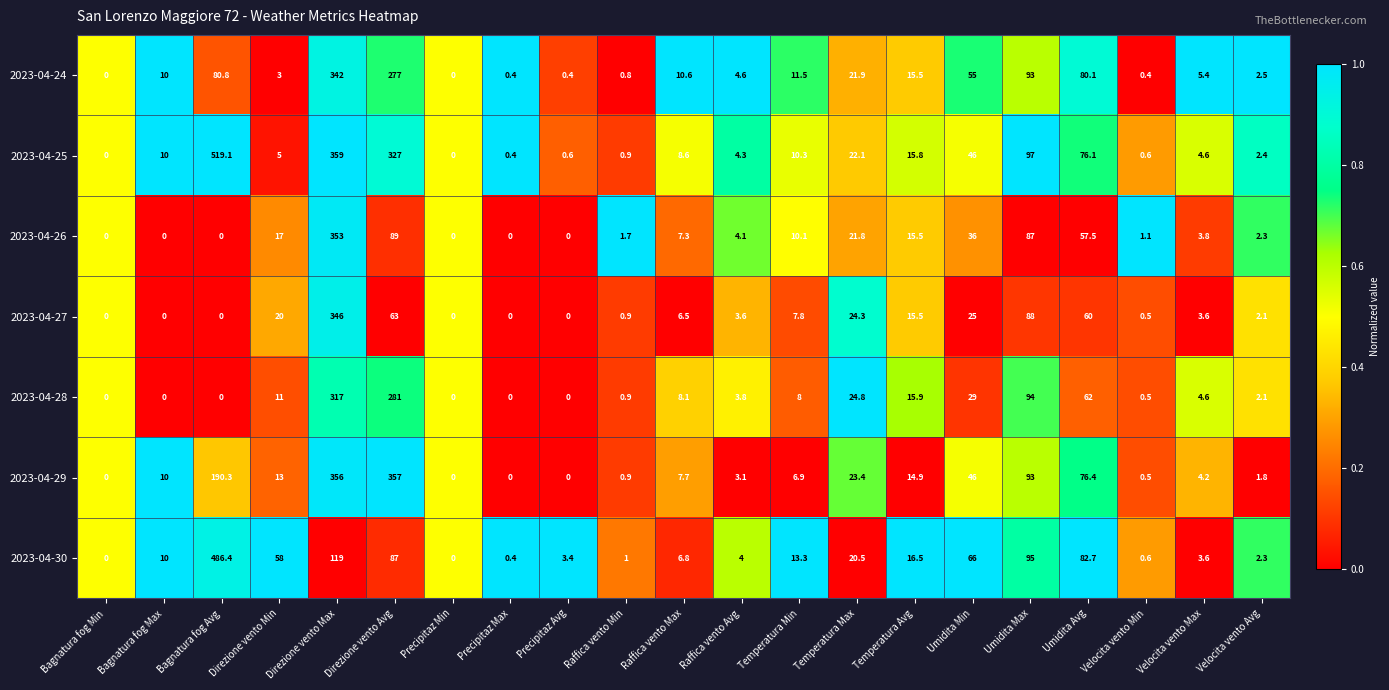

What is the total value across all series at Velocita vento Max?

29.8